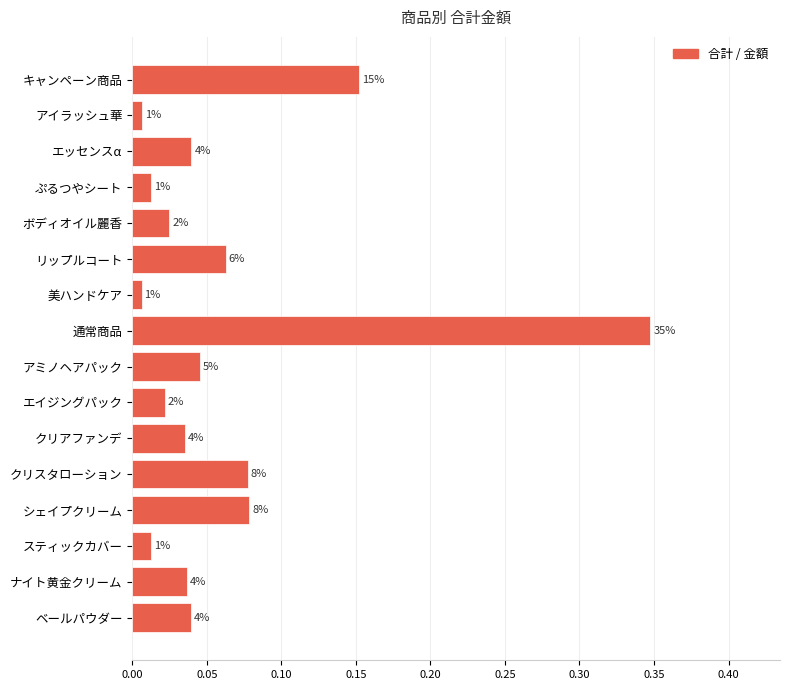

Are the bars grouped side by side (vs. stacked)?

No